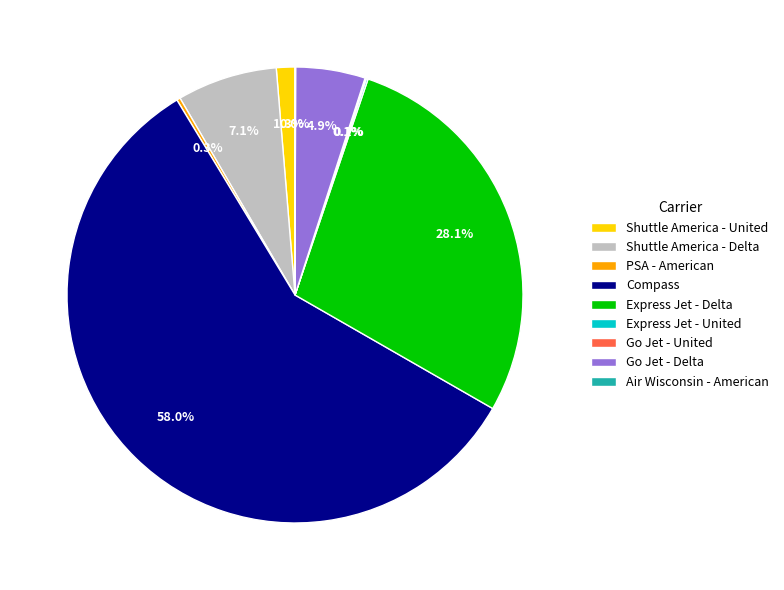

Between Compass and Shuttle America - United, which is larger?

Compass